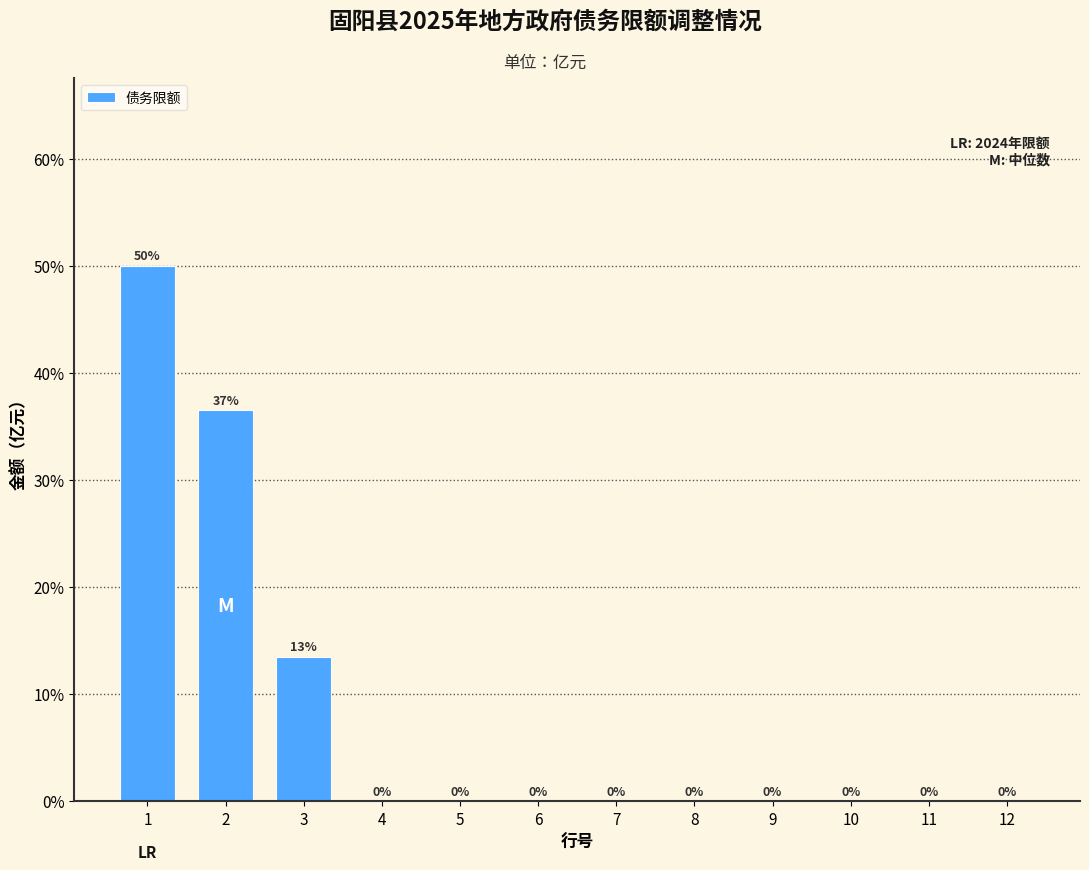

Are the bars horizontal?

No